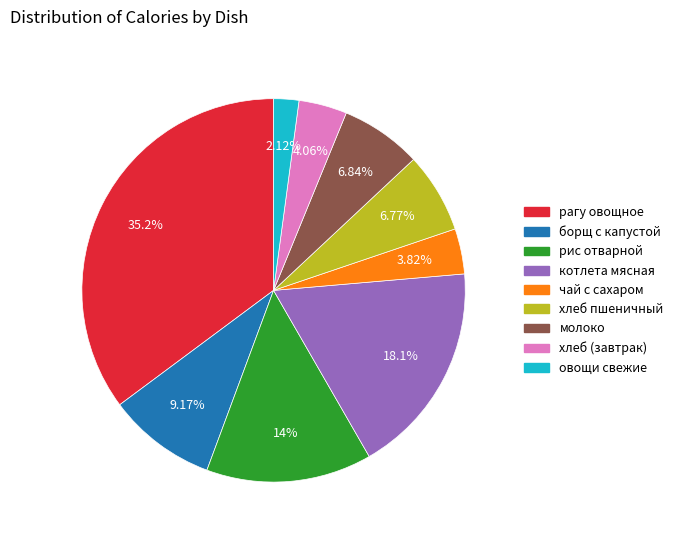

To the nearest percent, what percentage of the pie is рагу овощное?

35%